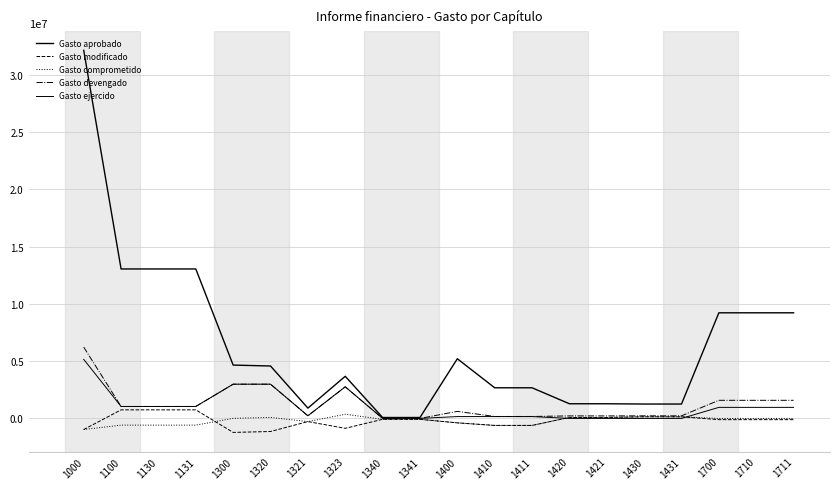

Does the chart have visible grid lines?

Yes